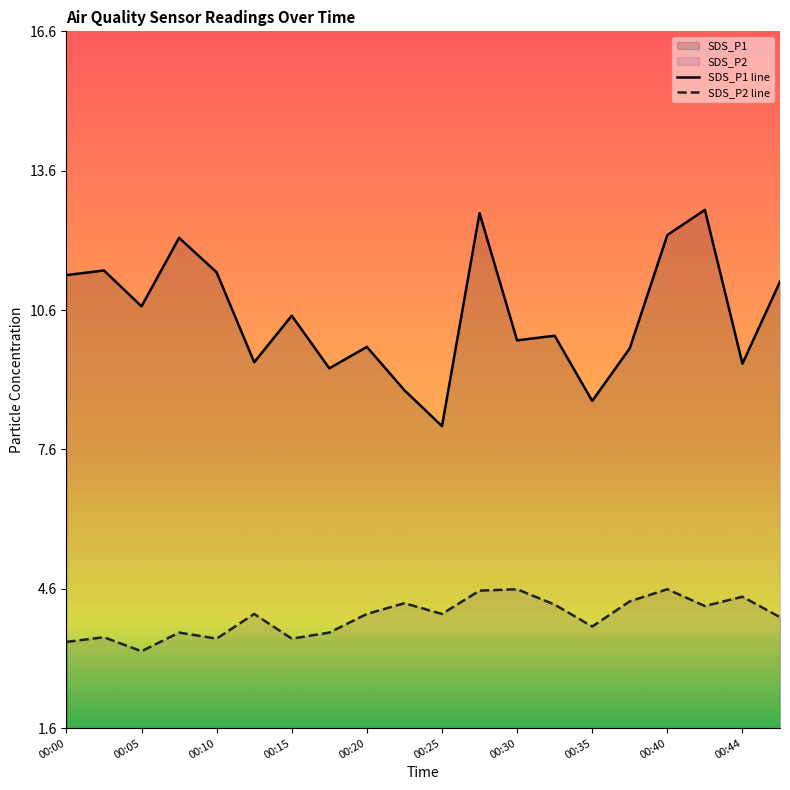

Which series has the largest total across all categories?

SDS_P1 line